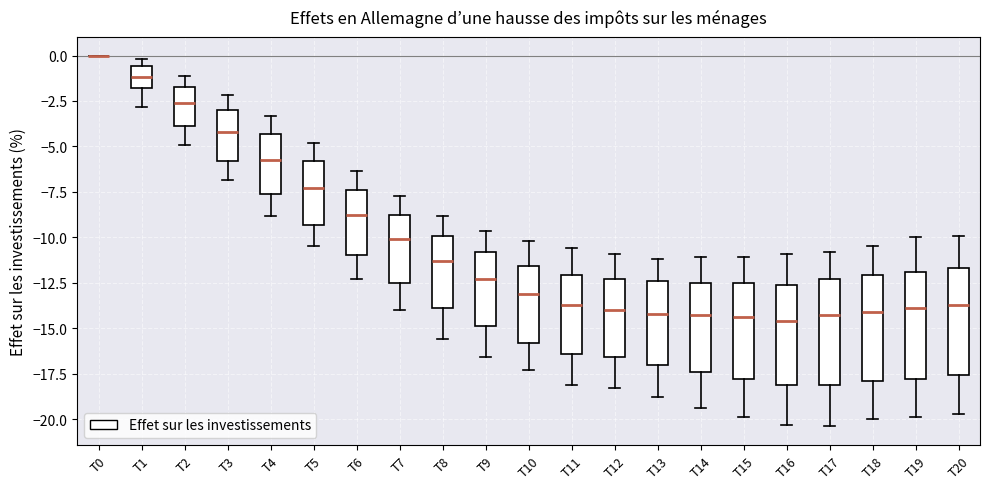

Reading left to right, read every box against the y-axis: the position of its median line, the range the box covers, and the ends of its whiskers. The values are not printed on the chart, so give them approximately, as read against the axis.

T0: box collapsed to a line at 0.0, whiskers 0.0 to 0.0
T1: median -1.0, box -2.0 to -0.5, whiskers -3.0 to 0.0
T2: median -2.5, box -4.0 to -1.5, whiskers -5.0 to -1.0
T3: median -4.0, box -6.0 to -3.0, whiskers -7.0 to -2.0
T4: median -6.0, box -7.5 to -4.5, whiskers -9.0 to -3.5
T5: median -7.5, box -9.5 to -6.0, whiskers -10.5 to -5.0
T6: median -8.5, box -11.0 to -7.5, whiskers -12.5 to -6.5
T7: median -10.0, box -12.5 to -9.0, whiskers -14.0 to -7.5
T8: median -11.5, box -14.0 to -10.0, whiskers -15.5 to -9.0
T9: median -12.5, box -15.0 to -11.0, whiskers -16.5 to -9.5
T10: median -13.0, box -16.0 to -11.5, whiskers -17.5 to -10.0
T11: median -13.5, box -16.5 to -12.0, whiskers -18.0 to -10.5
T12: median -14.0, box -16.5 to -12.5, whiskers -18.5 to -11.0
T13: median -14.0, box -17.0 to -12.5, whiskers -19.0 to -11.0
T14: median -14.5, box -17.5 to -12.5, whiskers -19.5 to -11.0
T15: median -14.5, box -18.0 to -12.5, whiskers -20.0 to -11.0
T16: median -14.5, box -18.0 to -12.5, whiskers -20.5 to -11.0
T17: median -14.5, box -18.0 to -12.5, whiskers -20.5 to -11.0
T18: median -14.0, box -18.0 to -12.0, whiskers -20.0 to -10.5
T19: median -14.0, box -18.0 to -12.0, whiskers -20.0 to -10.0
T20: median -13.5, box -17.5 to -11.5, whiskers -19.5 to -10.0